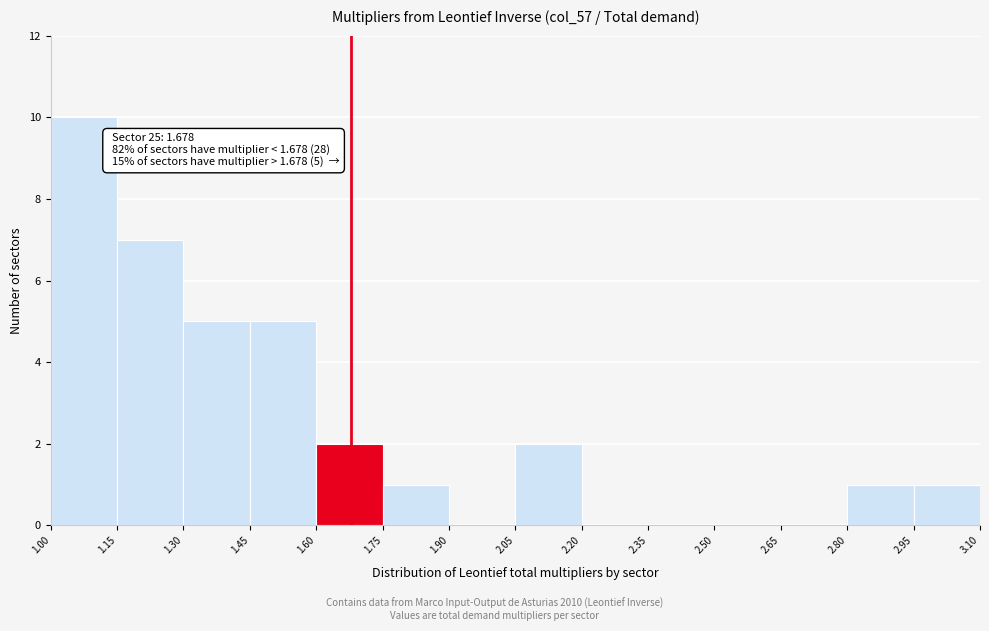

Over which range of the x-axis is the bar tallest?

1.00 to 1.15